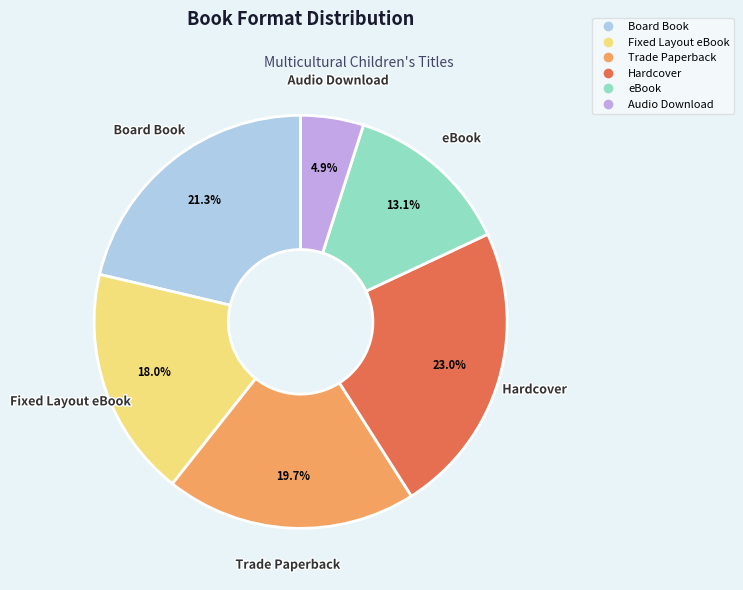

What percentage is the eBook slice, to the nearest percent?

13%